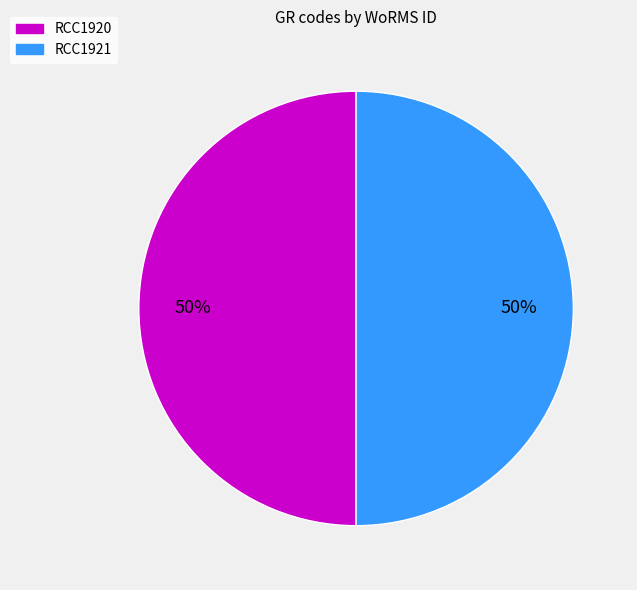

Combined, do RCC1921 and RCC1920 account for over 50%?

Yes